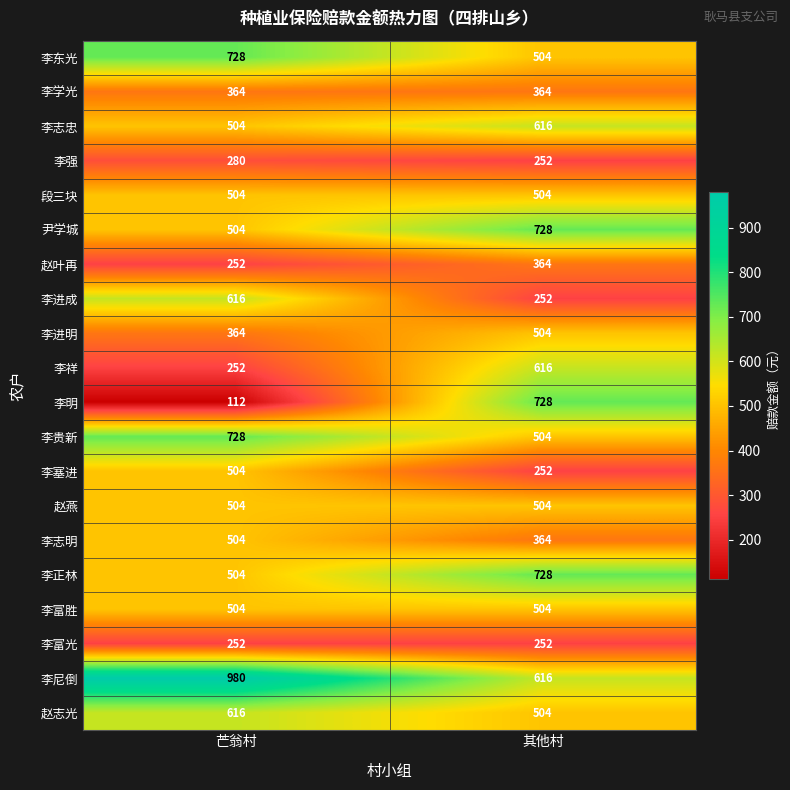

Which series has the largest total across all categories?

李尼倒